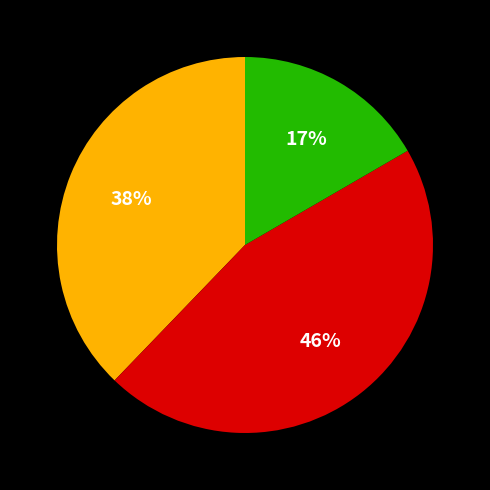

To the nearest percent, what is the difference between the largest and smallest slice percentages?

29%